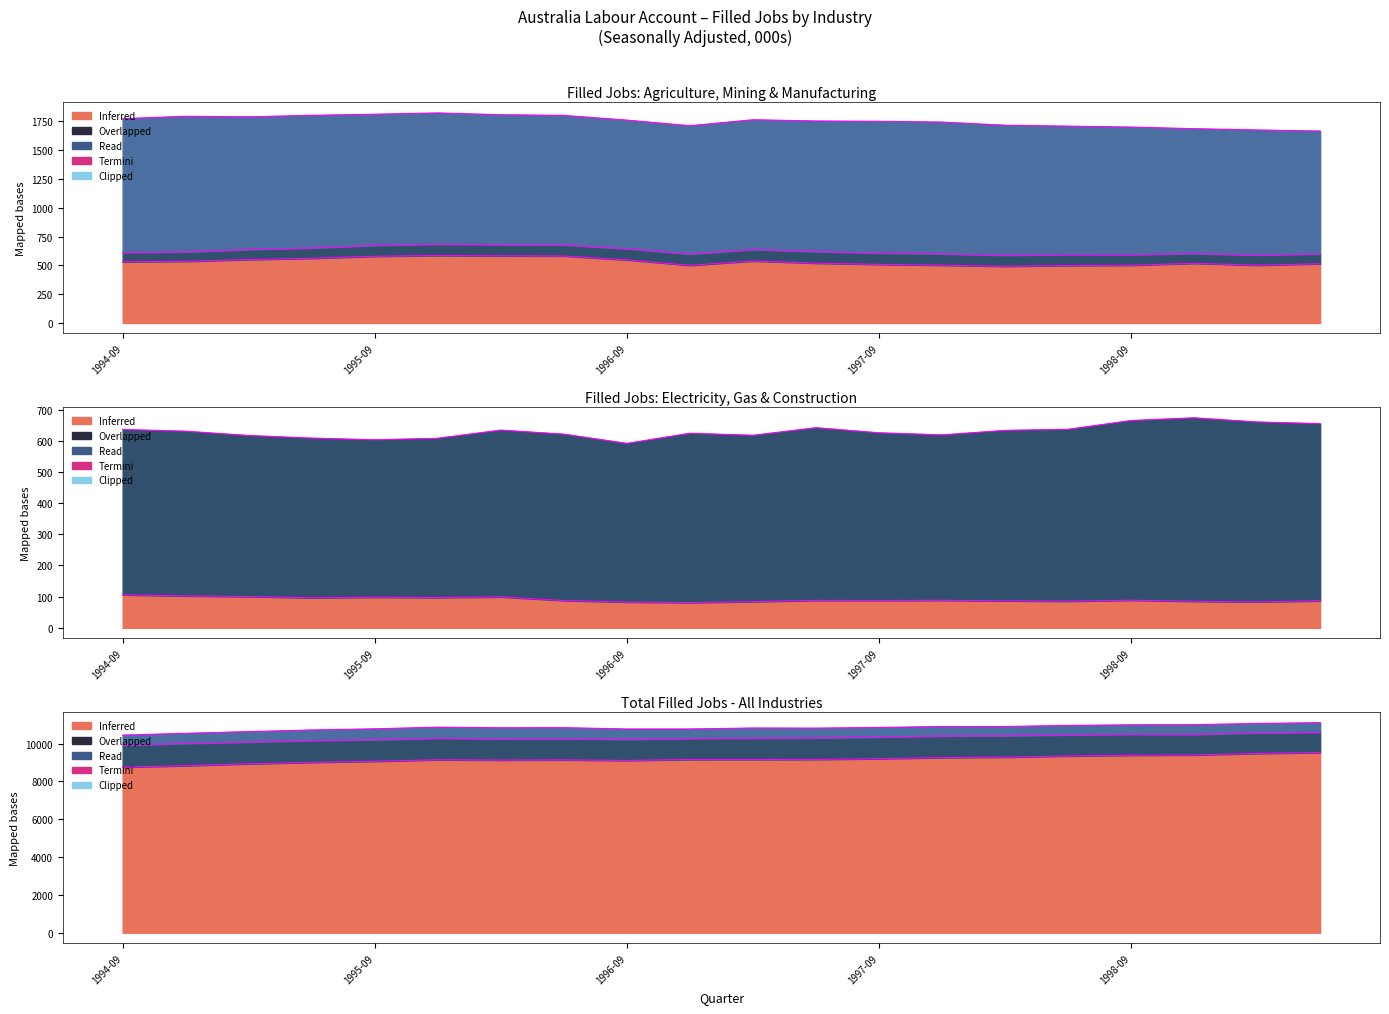

What is the sum of all Electricity values?

1814.8